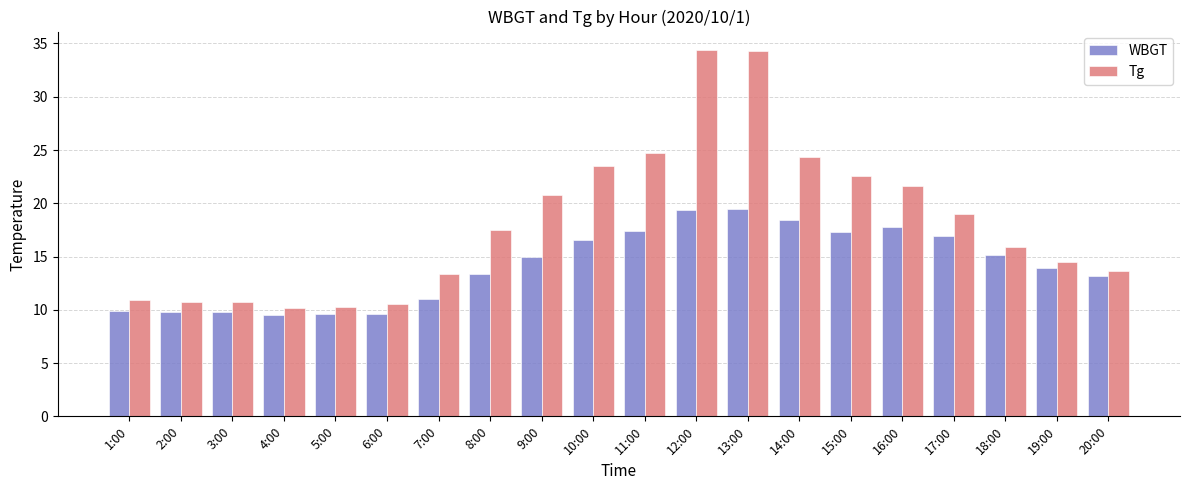

At how many categories does at least one series exceed 29?

2